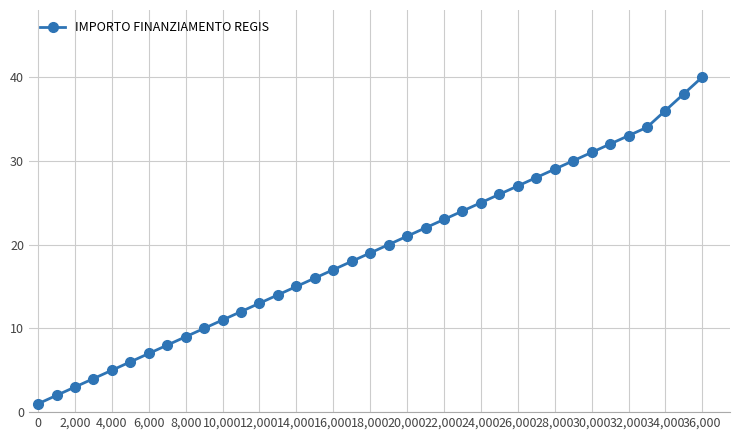

True or false: the data has more than 0 interior local peaks.

False